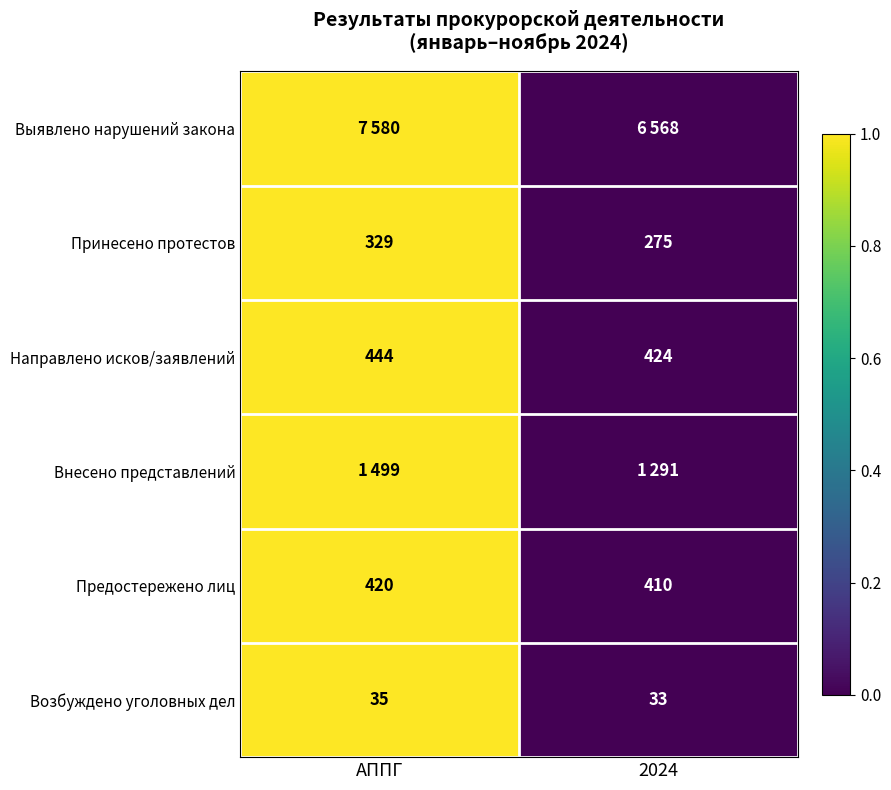

What is the sum of all Принесено протестов values?

604